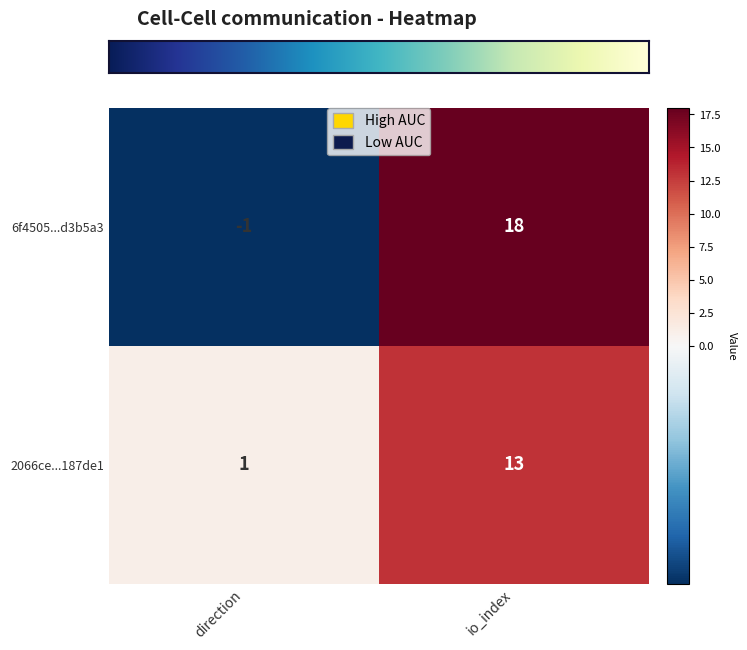

Reading right to left, transcribe all the data shown in this chart.

6f4505...d3b5a3: io_index=18	direction=-1
2066ce...187de1: io_index=13	direction=1